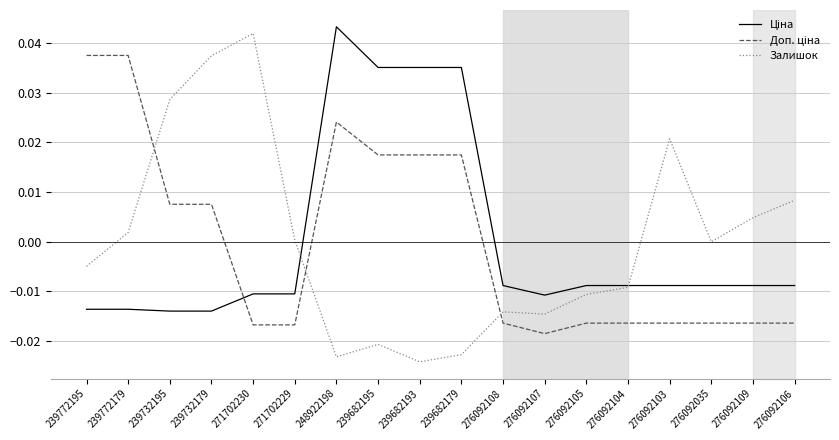

Which series has the widest spread of values?

Залишок